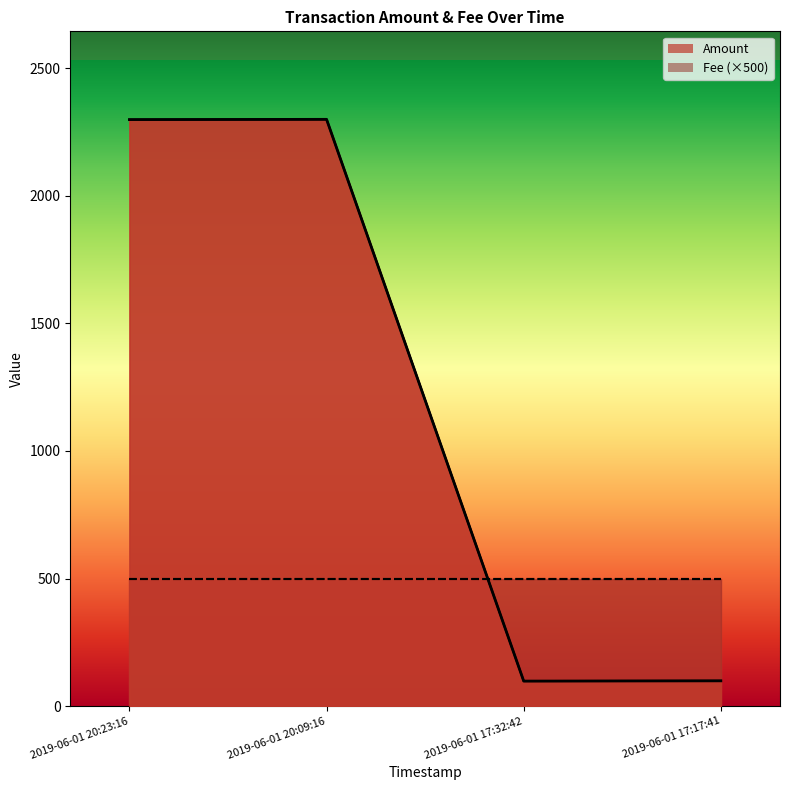

At which label does the data first exceed 2298?

2019-06-01 20:23:16